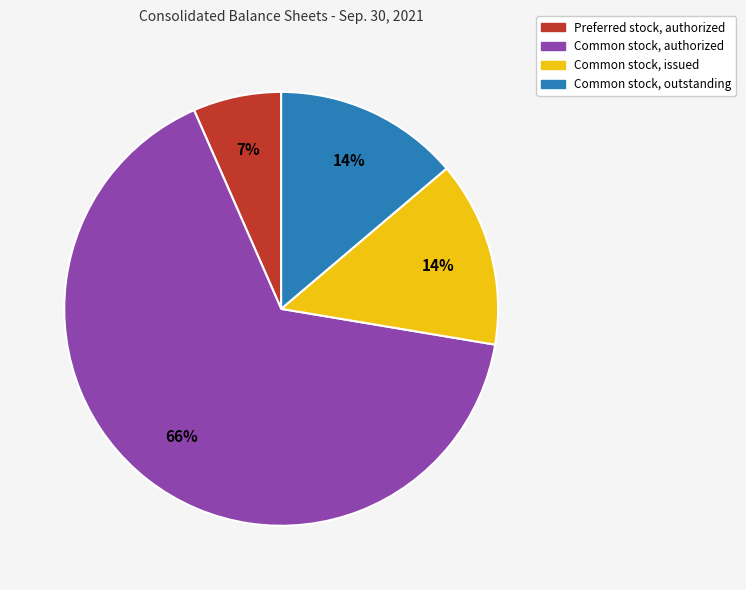

What percentage is the Common stock, outstanding slice, to the nearest percent?

14%